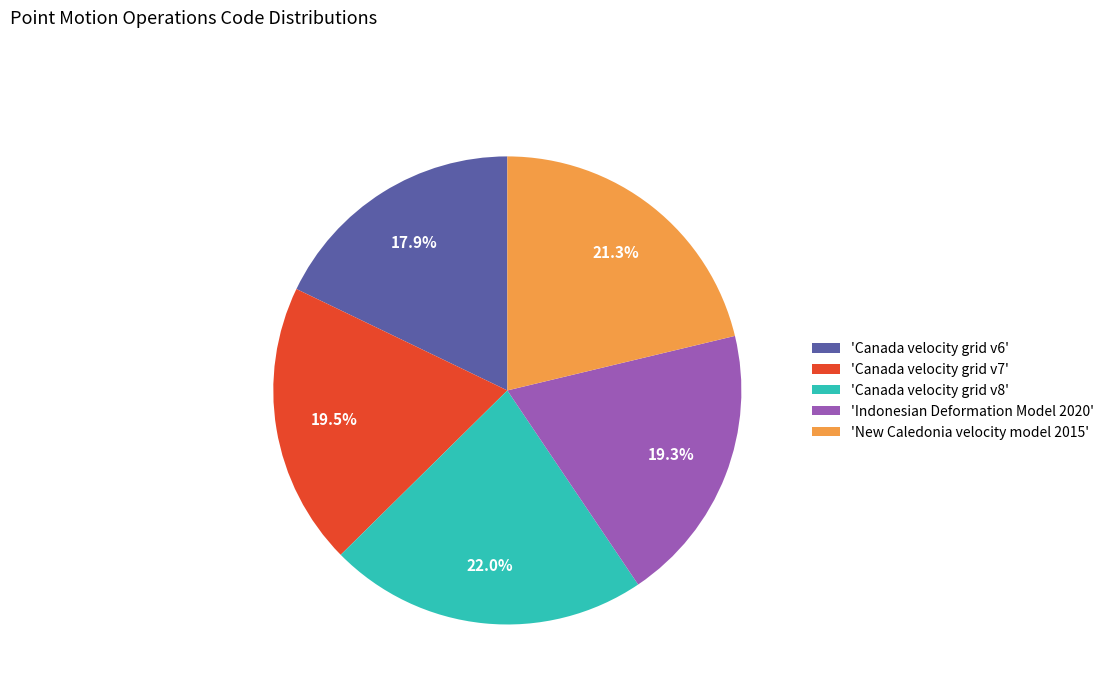

Is the sum of 'Canada velocity grid v8' and 'Indonesian Deformation Model 2020' greater than half?

No